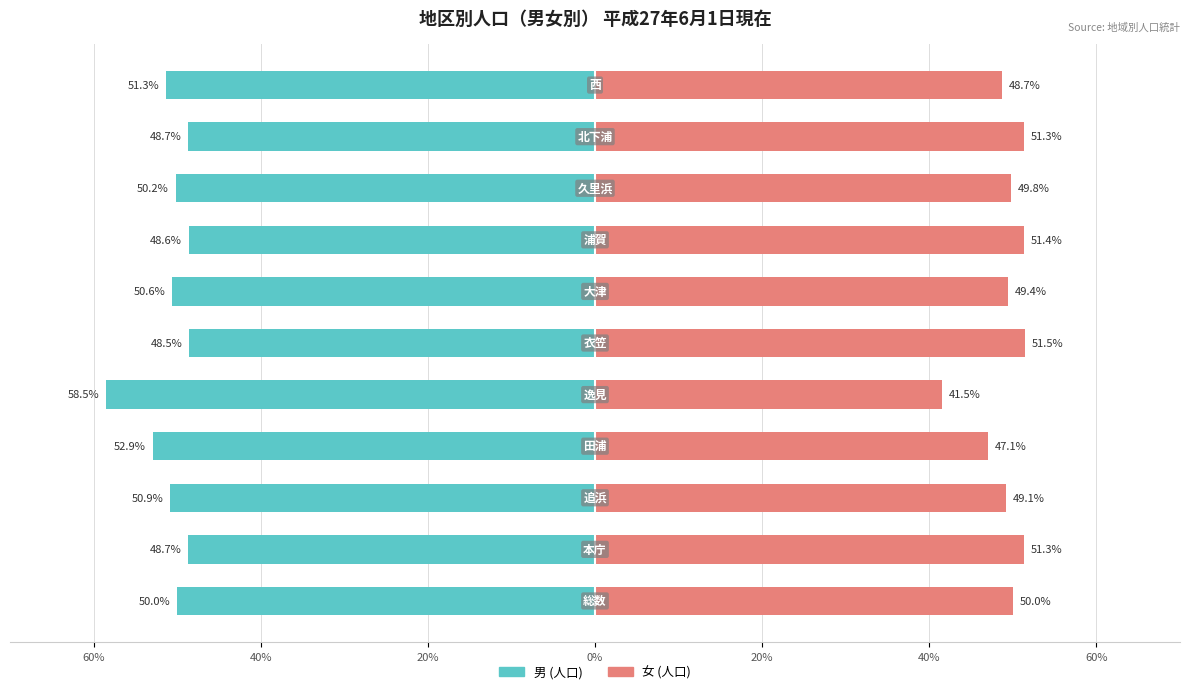

True or false: 男 (人口) has a value of -20.2 at 8.

False